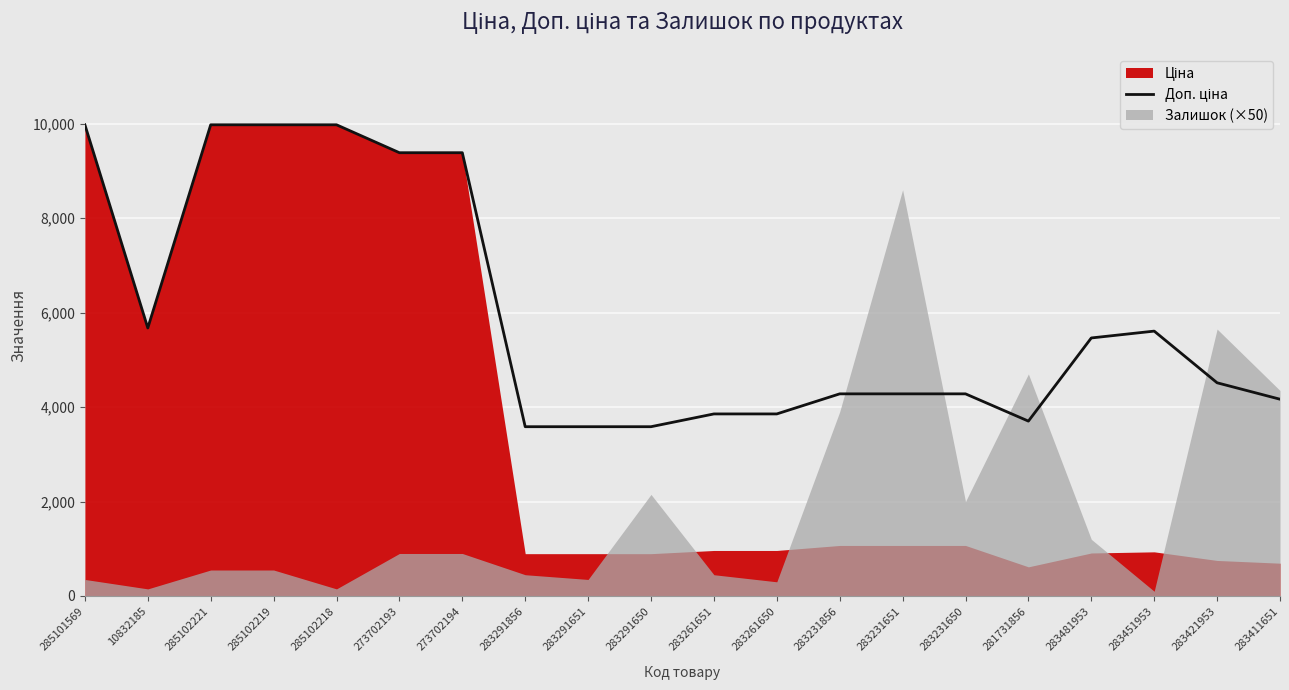

True or false: the data has more than 0 interior local peaks.

True